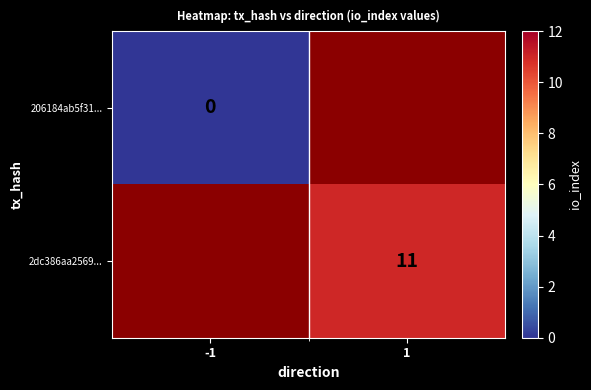

Is the value of 2dc386aa2569... at 1 greater than the value of 206184ab5f31... at -1?

Yes